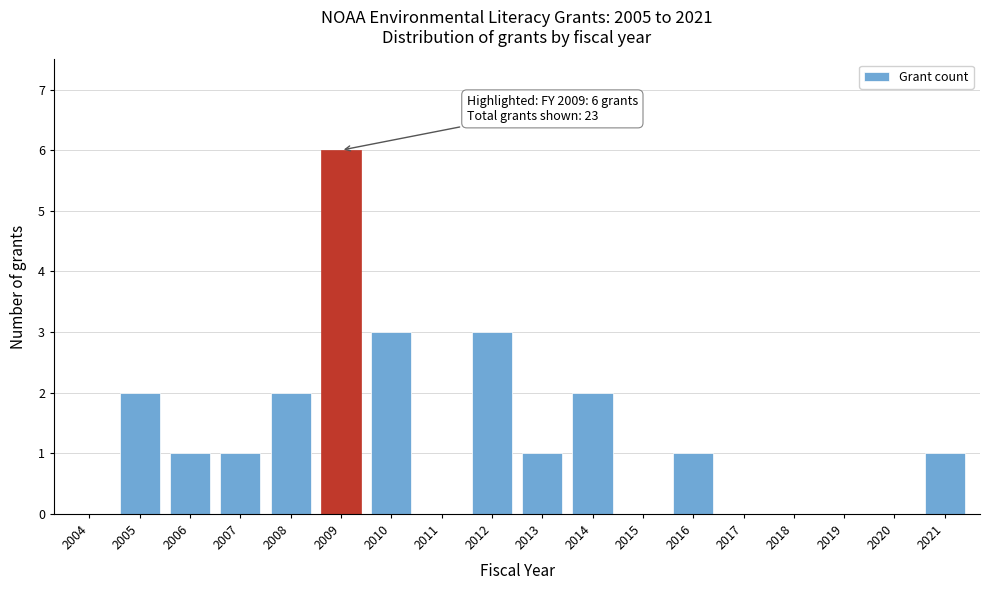

Reading left to right, list all the values displayed in this chart.

2004=0	2005=2	2006=1	2007=1	2008=2	2009=6	2010=3	2011=0	2012=3	2013=1	2014=2	2015=0	2016=1	2017=0	2018=0	2019=0	2020=0	2021=1